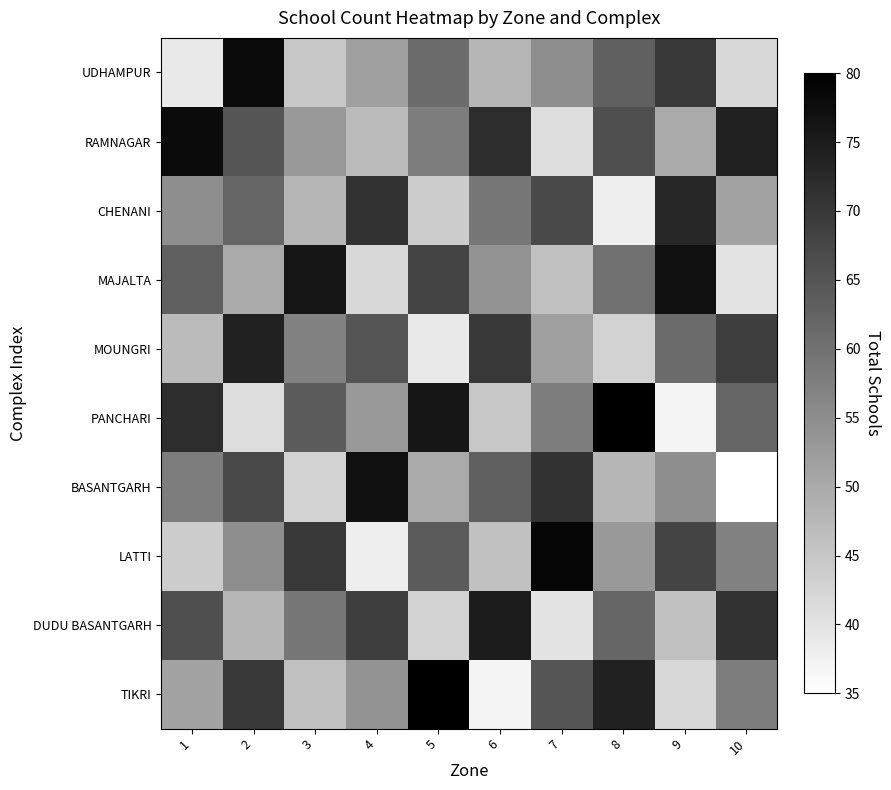

At 10, list the series in order from largest to smallest.

RAMNAGAR, DUDU BASANTGARH, MOUNGRI, PANCHARI, TIKRI, LATTI, CHENANI, UDHAMPUR, MAJALTA, BASANTGARH